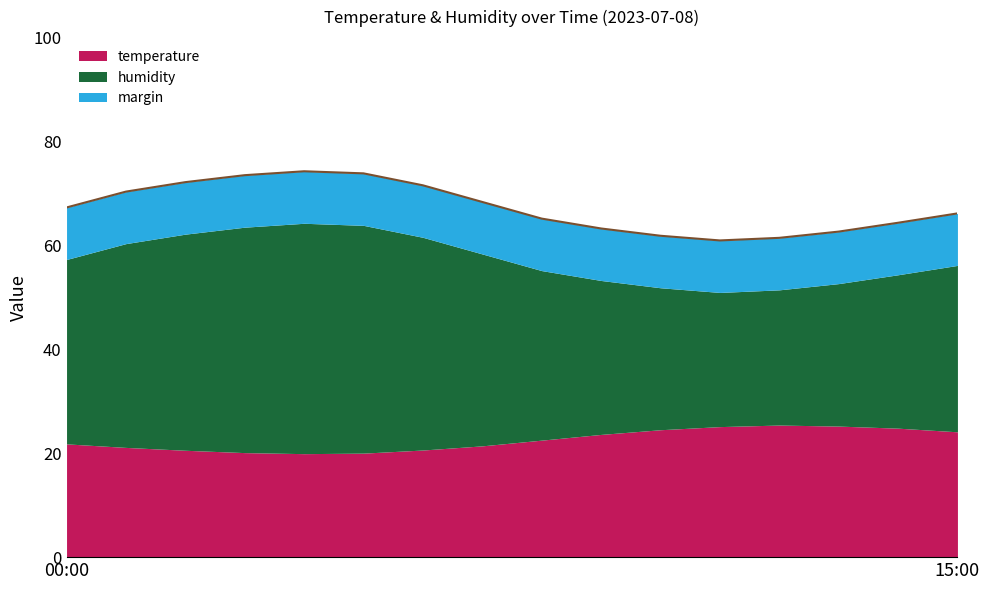

How many data points are above 67?

8